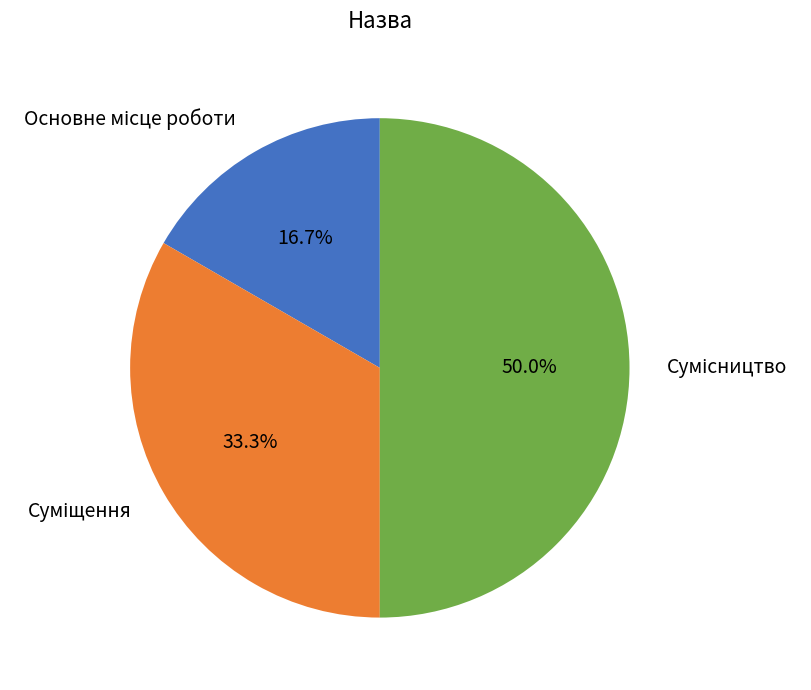

What percentage is NOT represented by Сумісництво?

50.0%